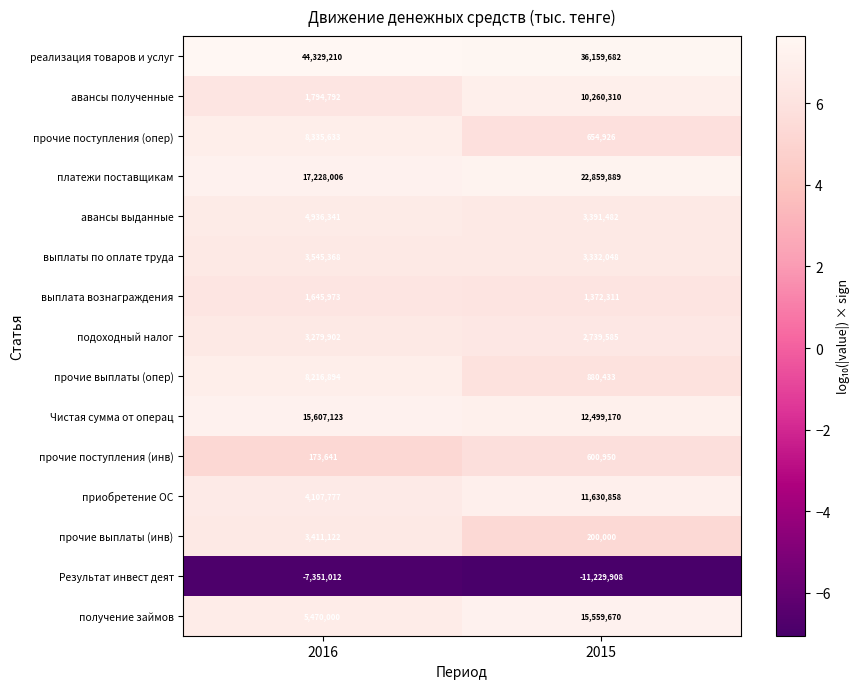

Rank the categories by выплата вознаграждения value from highest to lowest.

2016, 2015